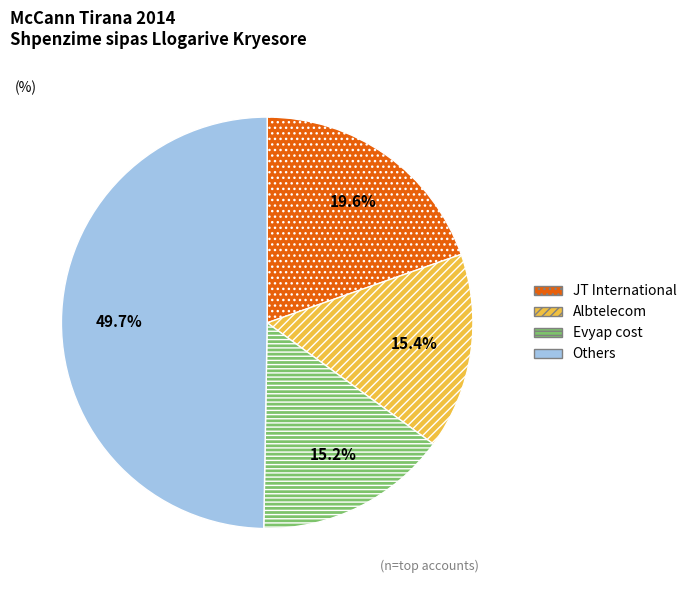

What percentage do Albtelecom and Others together represent?

65.2%